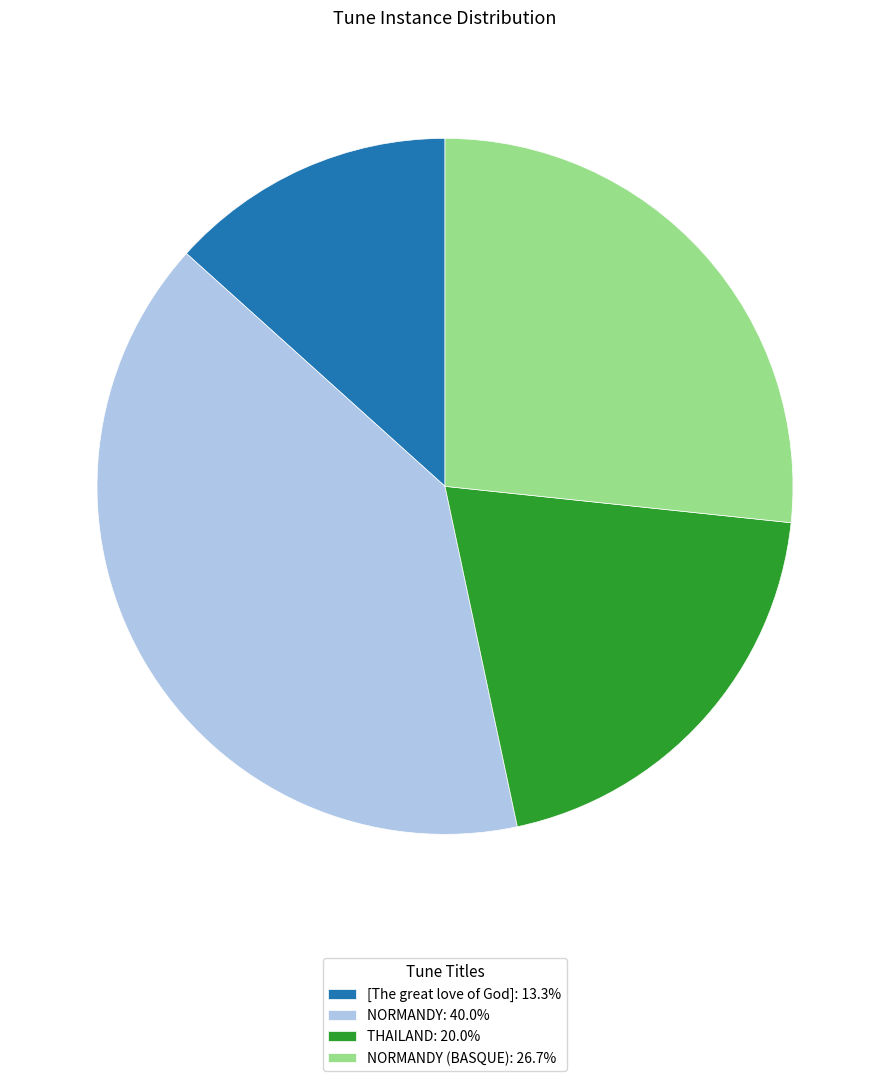

What is the ratio of the value at [The great love of God]: 13.3% to the value at NORMANDY: 40.0%?

0.3